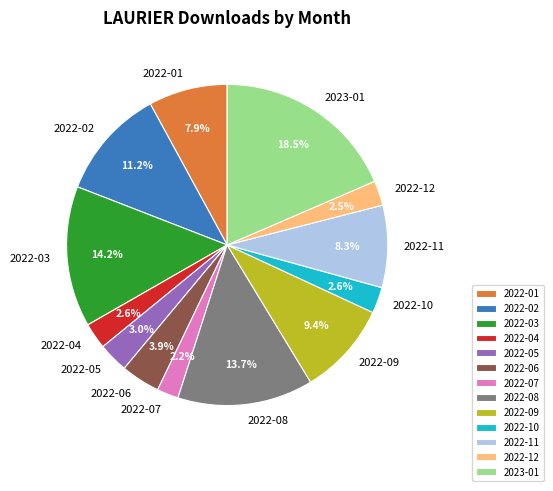

To the nearest percent, what is the combined percentage of 2022-06 and 2022-11?

12%